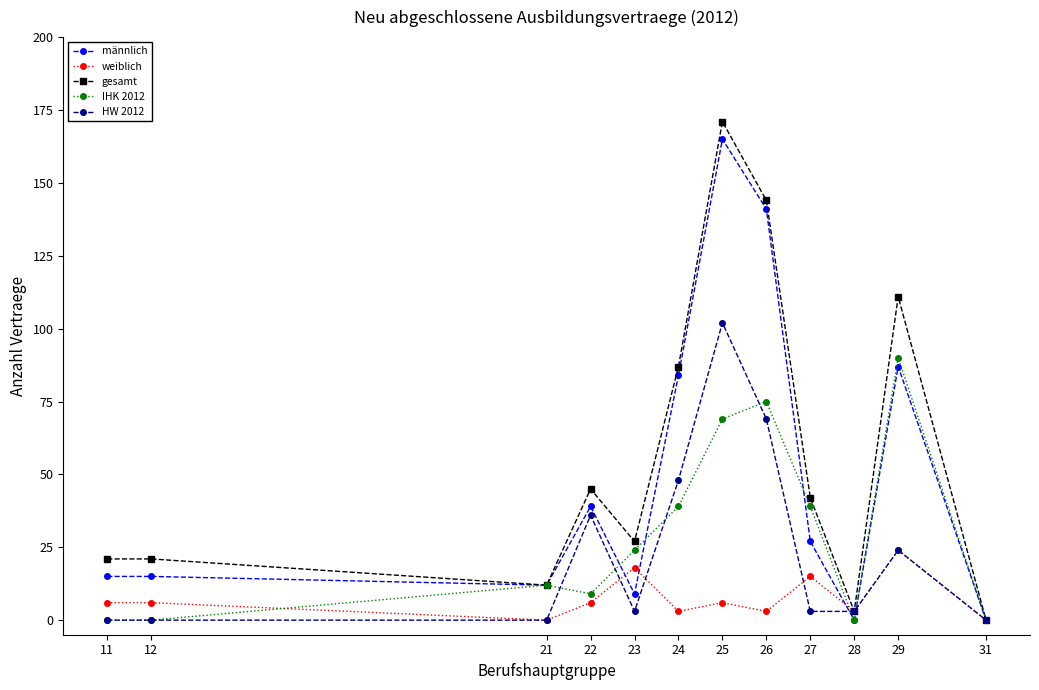

Does the chart have visible grid lines?

No